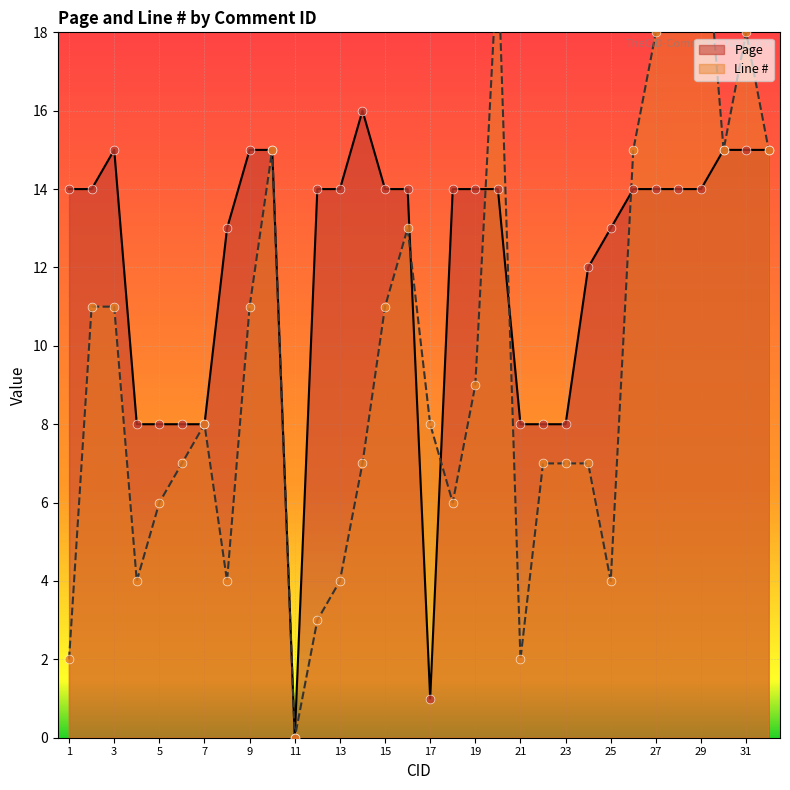

Which series reaches the maximum Y coordinate?

Line #